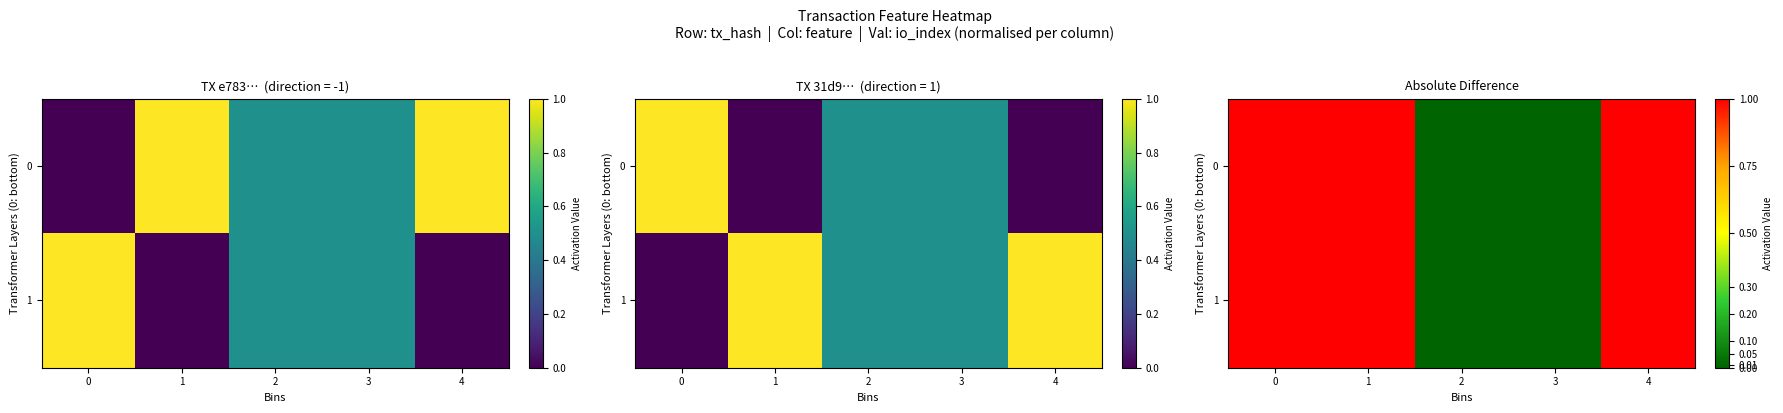

Between 2 and 4, which is larger?

4